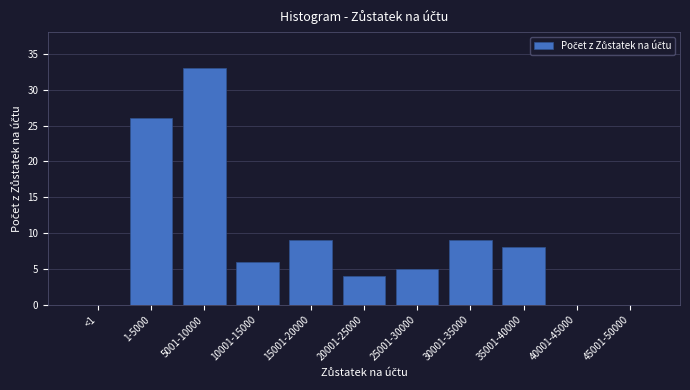

Reading right to left, transcribe all the data shown in this chart.

45001-50000=0	40001-45000=0	35001-40000=8	30001-35000=9	25001-30000=5	20001-25000=4	15001-20000=9	10001-15000=6	5001-10000=33	1-5000=26	<1=0